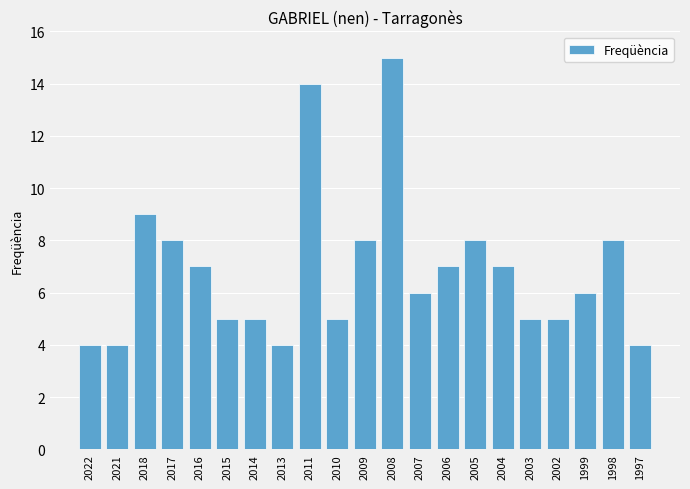

True or false: the data shows 15 at 2018.

False